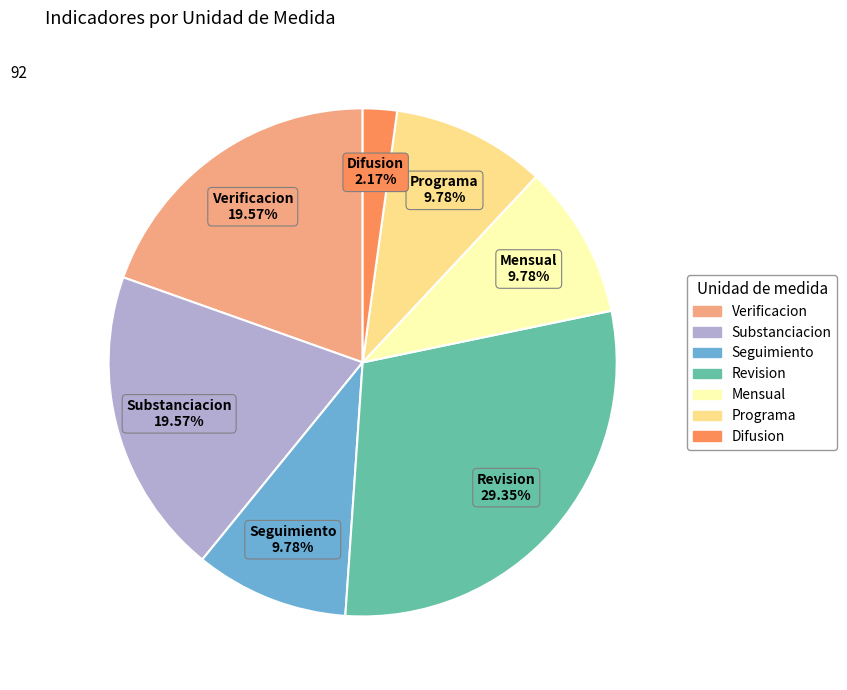

Count the number of slices in the pie.

7